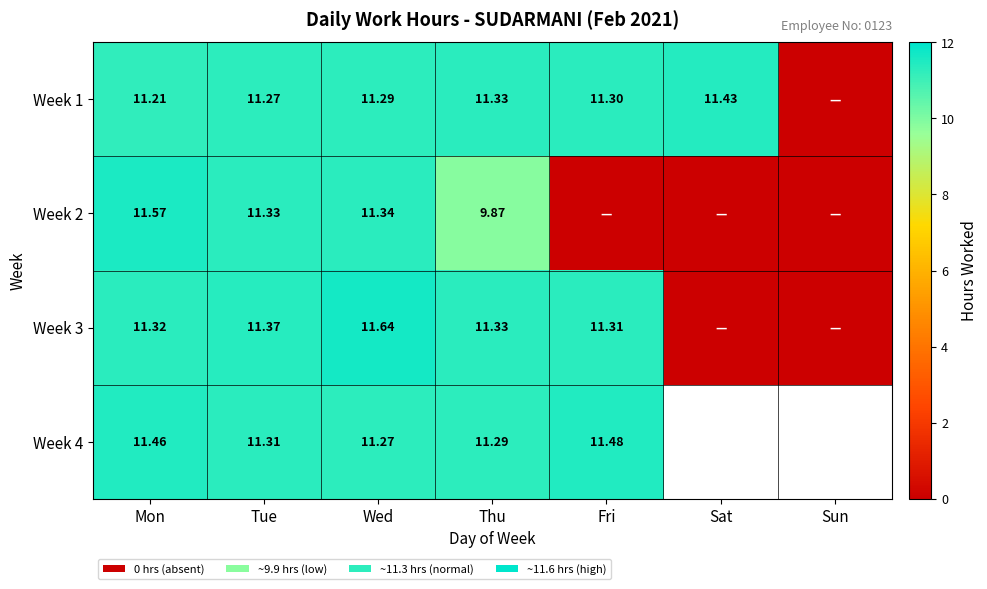

Count the number of data series in this chart.

4